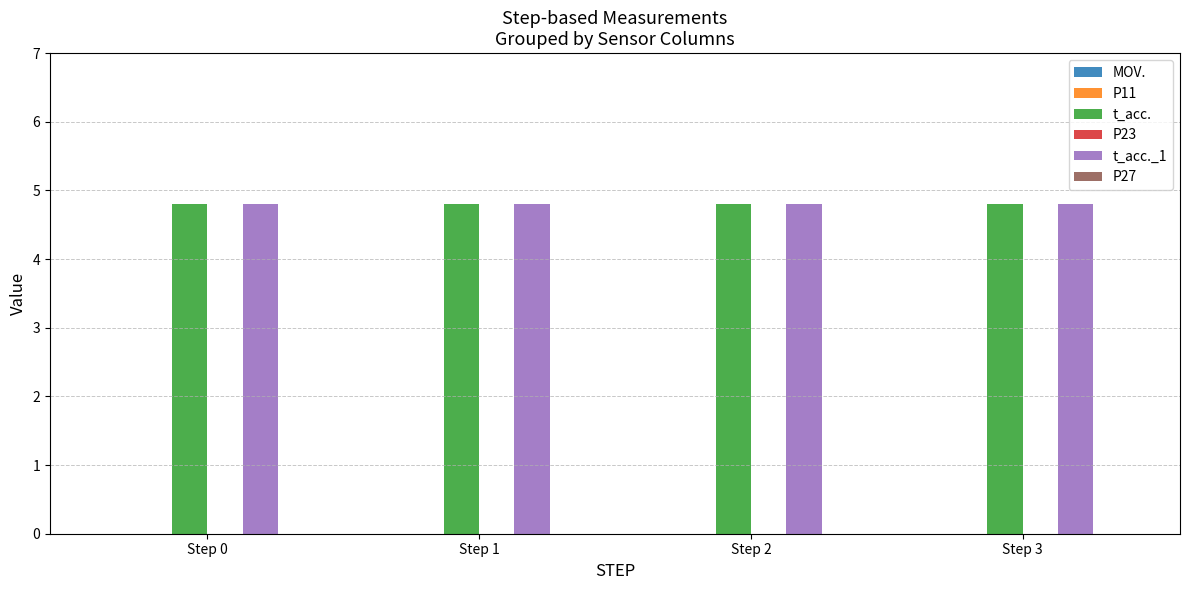

Which has a higher value, Step 1 or Step 3?

Step 1